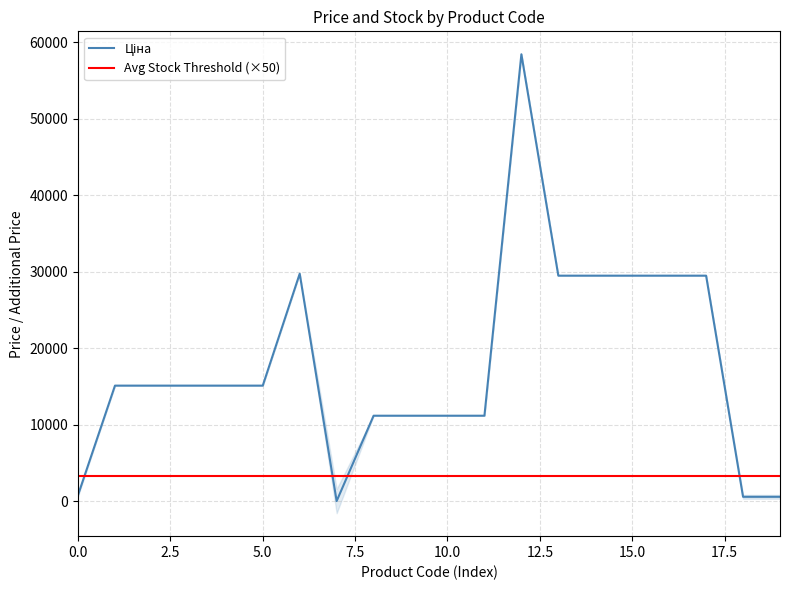

True or false: Ціна and Доп. ціна intersect in this chart.

False